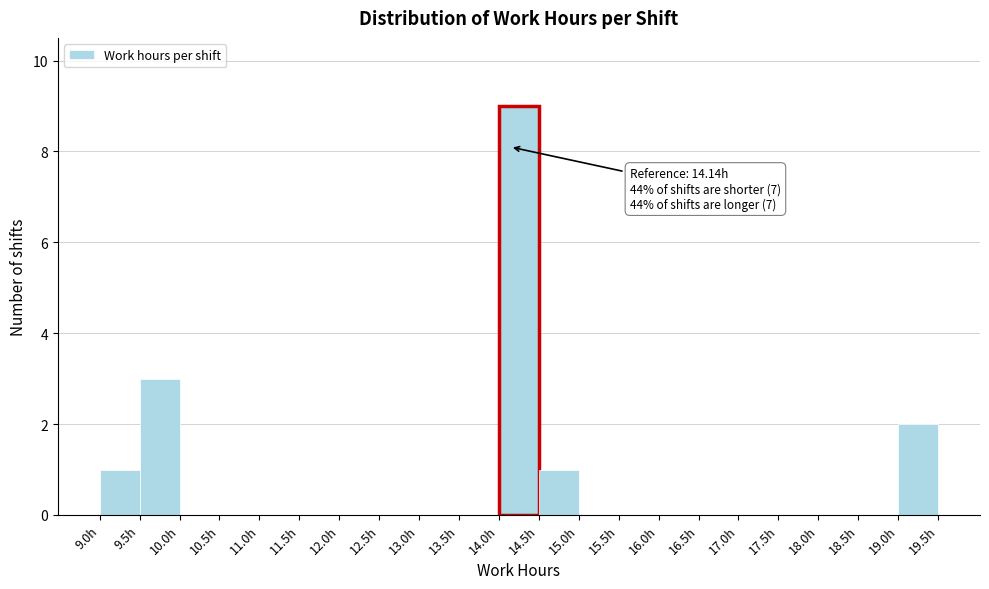

Which range on the x-axis has the tallest bar?

14.0 to 14.5